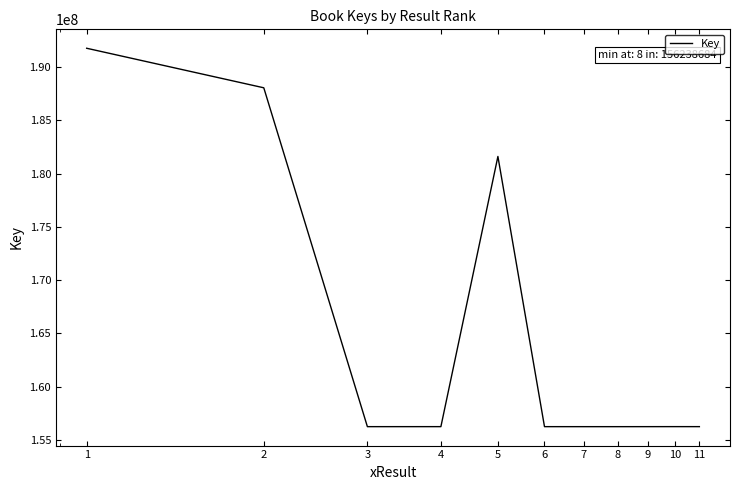

What is the smallest value displayed?

156238684